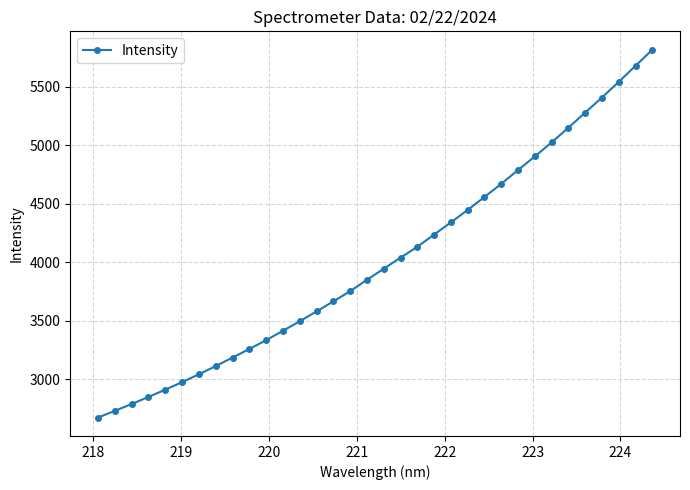

What is the maximum value shown in the chart?

5815.5